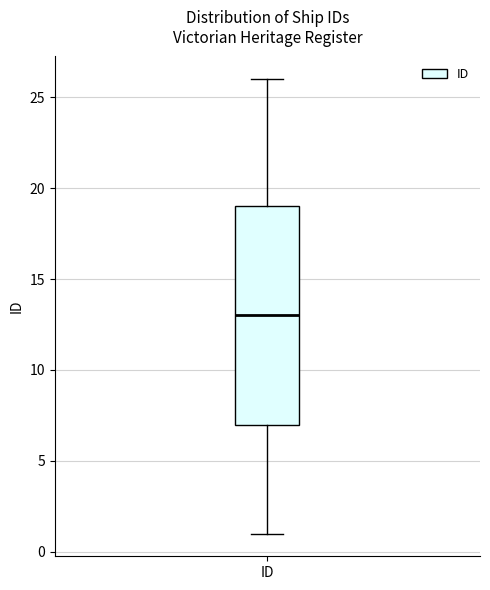

Transcribe this box plot: give where the median line is, the range the box spans, and where the two whiskers end, as read against the y-axis. The values are not printed on the chart, so give them approximately, as read against the axis.

median 13, box 7 to 19, whiskers 1 to 26